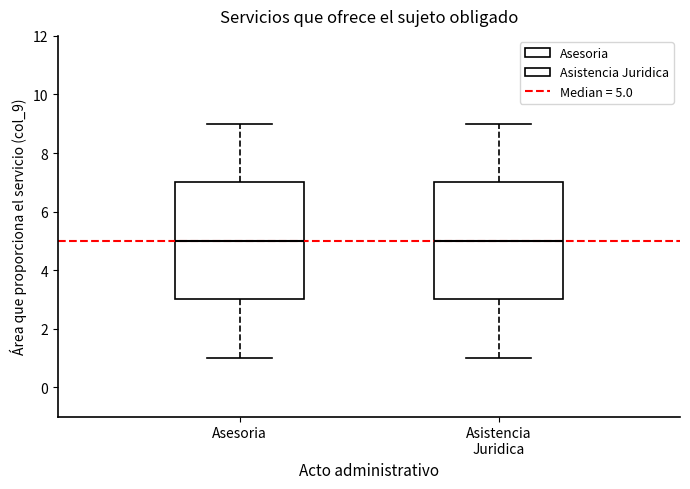

Reading left to right, read every box against the y-axis: the position of its median line, the range the box covers, and the ends of its whiskers. The values are not printed on the chart, so give them approximately, as read against the axis.

Asesoria: median 5, box 3 to 7, whiskers 1 to 9
Asistencia Juridica: median 5, box 3 to 7, whiskers 1 to 9